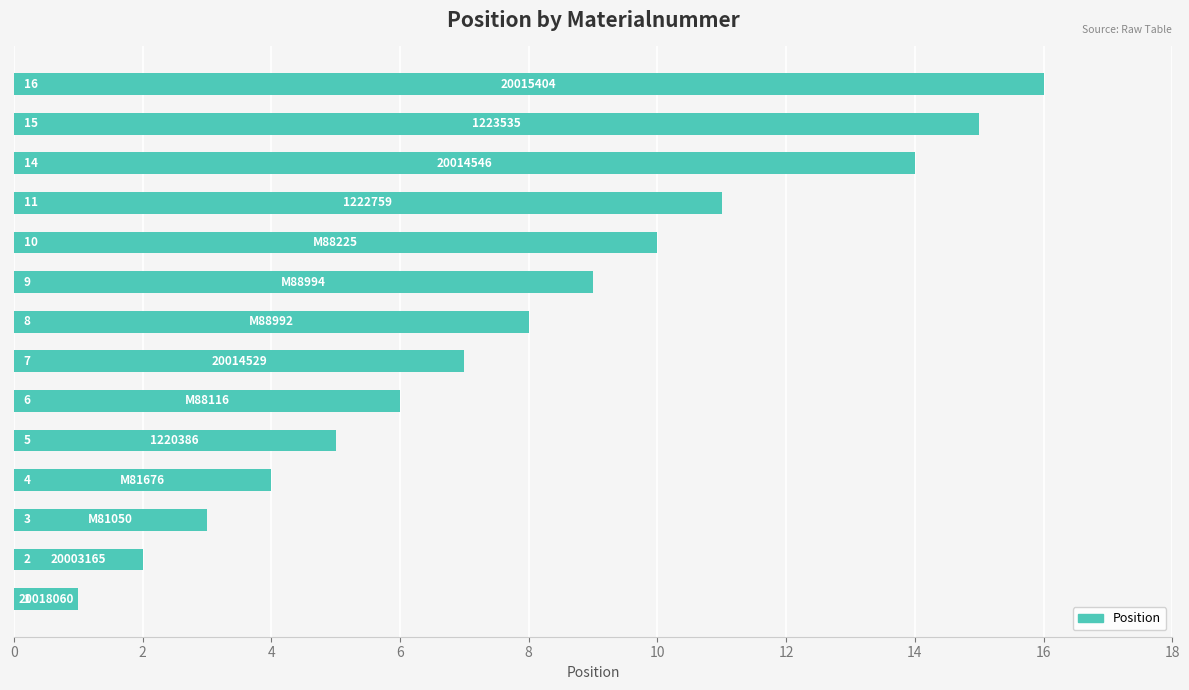

What is the maximum value shown in the chart?

16